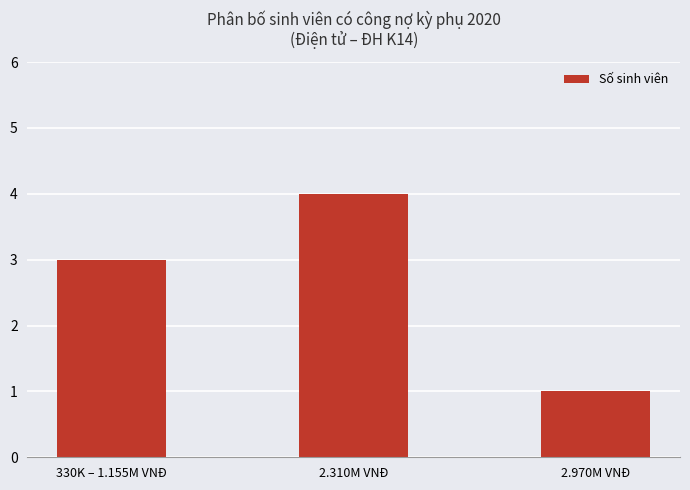

Reading right to left, transcribe all the data shown in this chart.

2.970M VNĐ=1	2.310M VNĐ=4	330K – 1.155M VNĐ=3